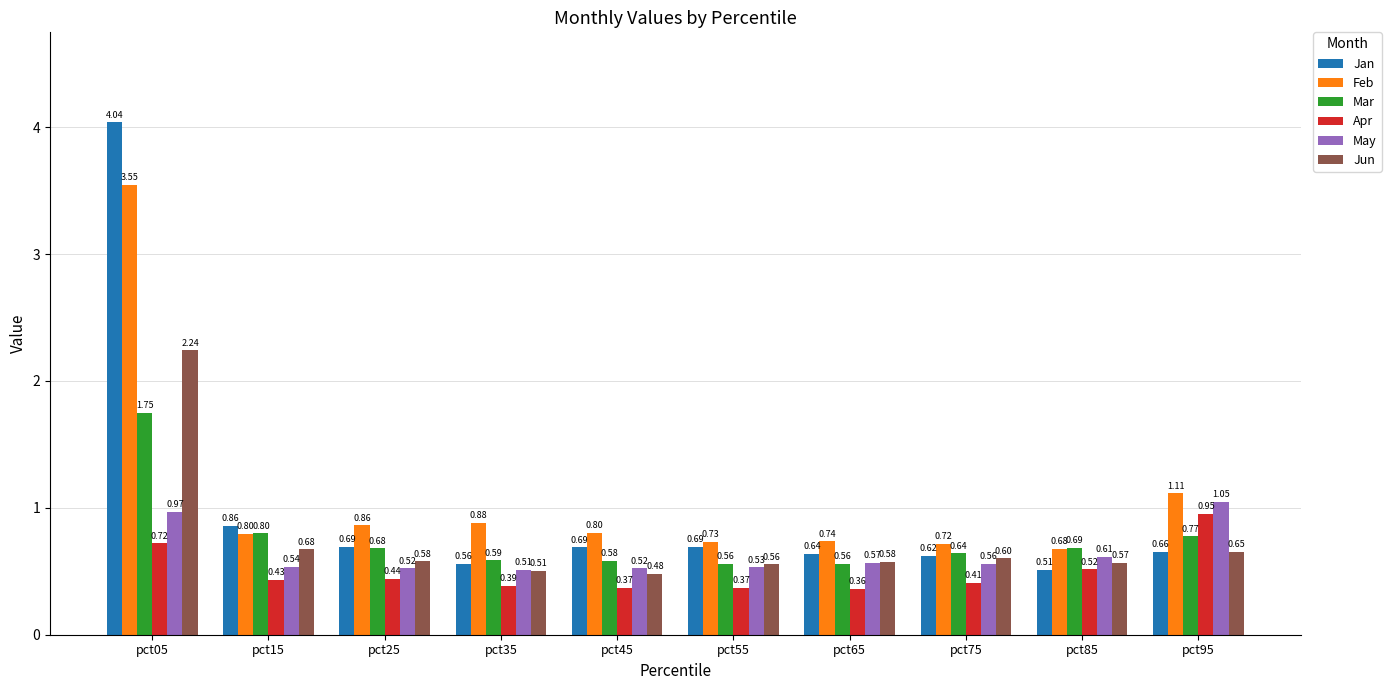

Which category has the lowest value across all series?

pct65